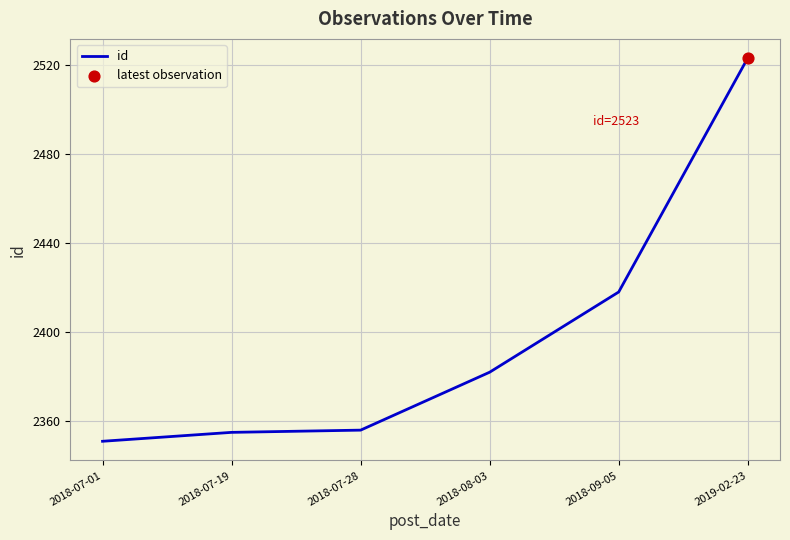

Approximately how many times larger is the value at 2018-07-19 compared to 2018-07-01?

1.0